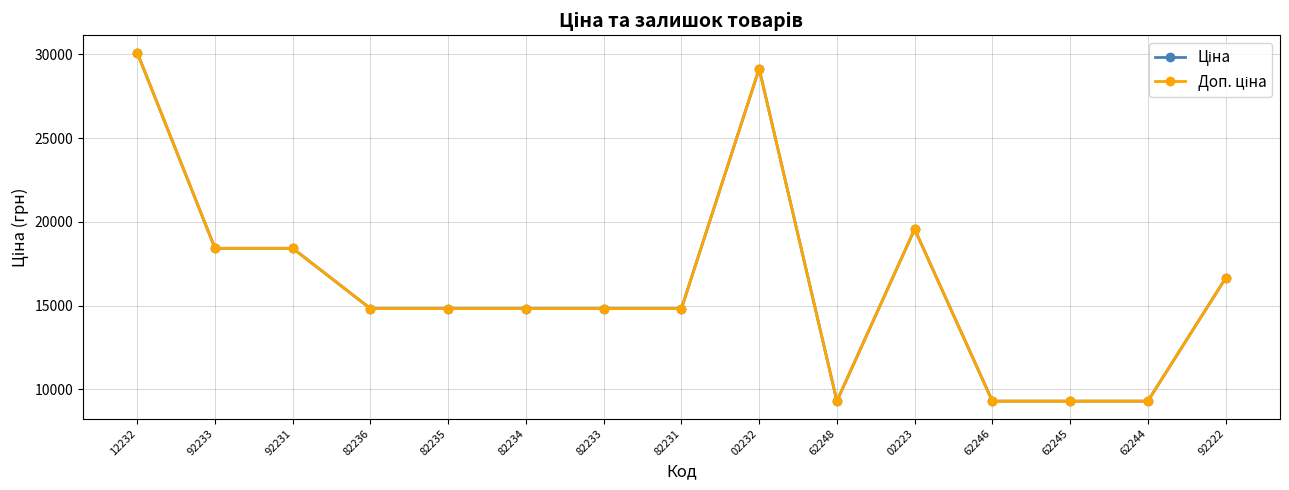

Is this an area chart (filled region under the line)?

No